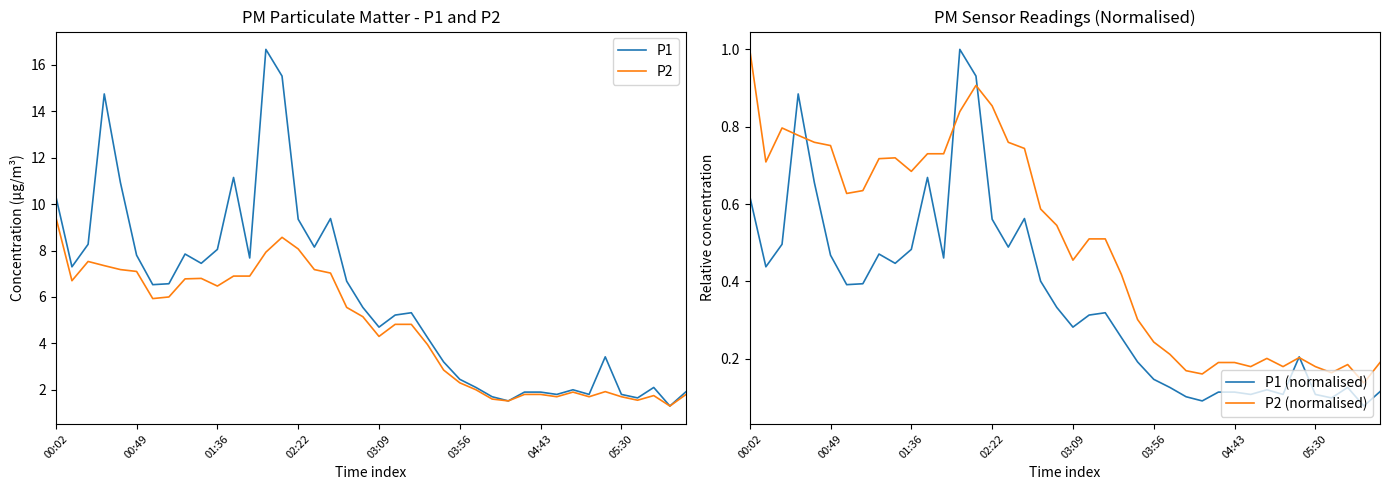

The P2 series shows 12.5 at 00:49. True or false?

False